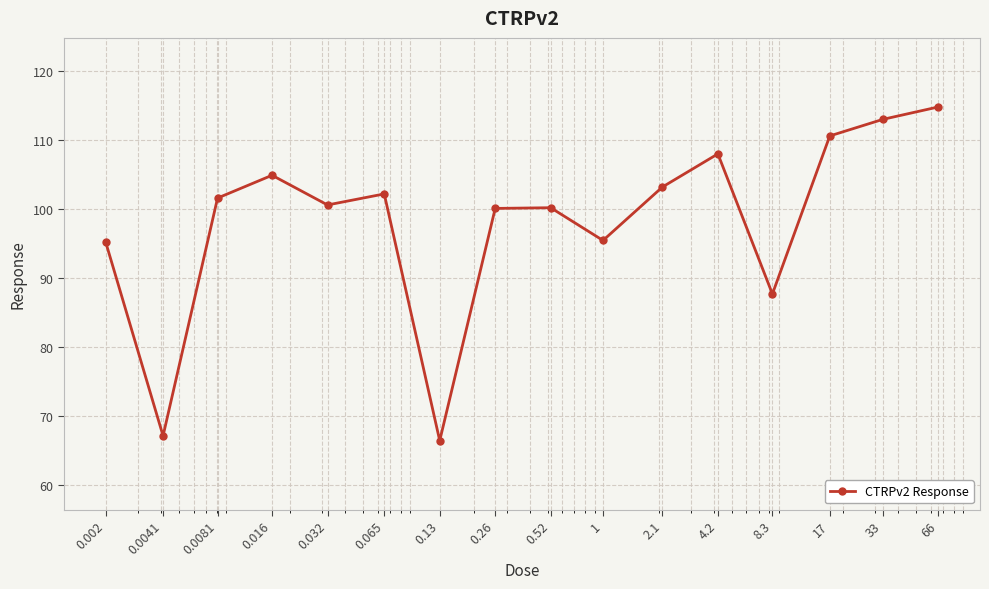

How many points are lower than both their immediate neighbors (excluding endpoints)?

5